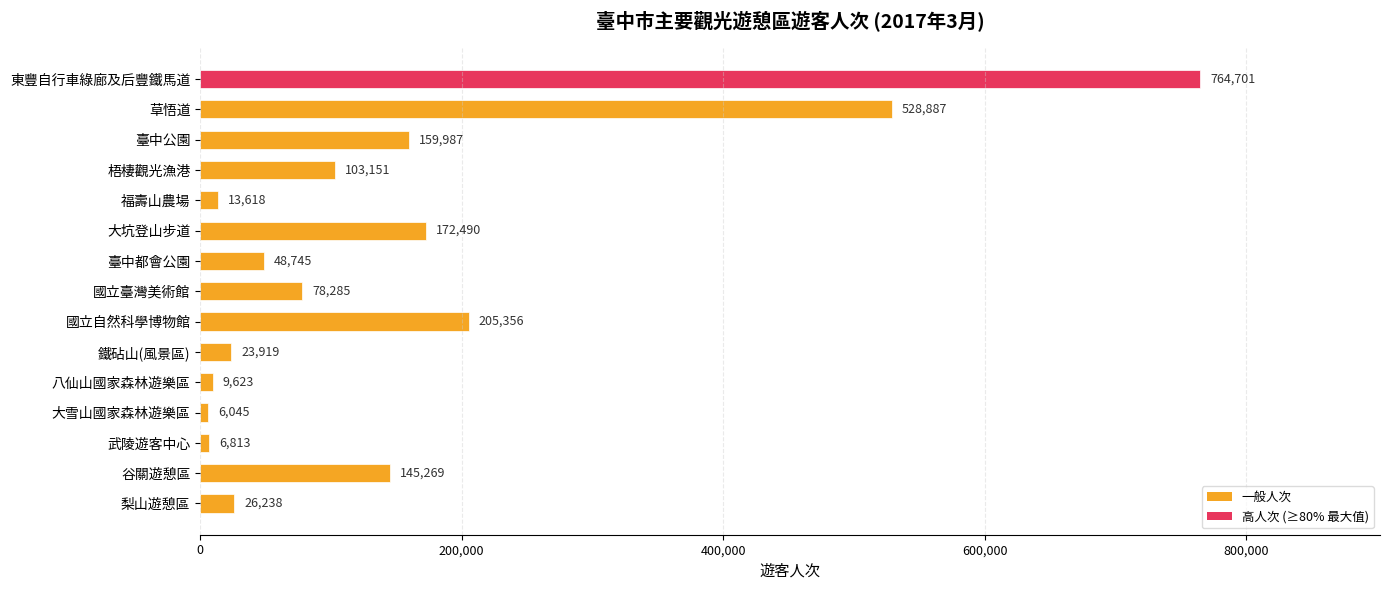

The value at 大雪山國家森林遊樂區 is 6045. True or false?

True